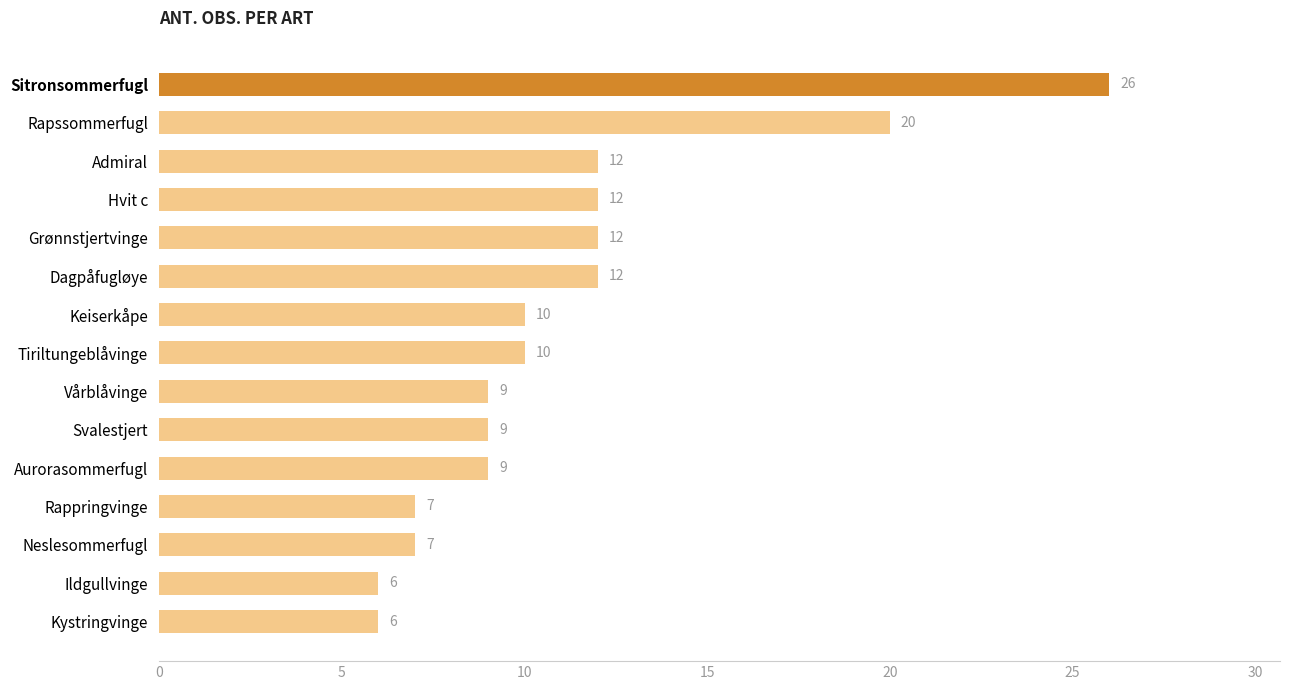

What is the greatest value displayed?

26